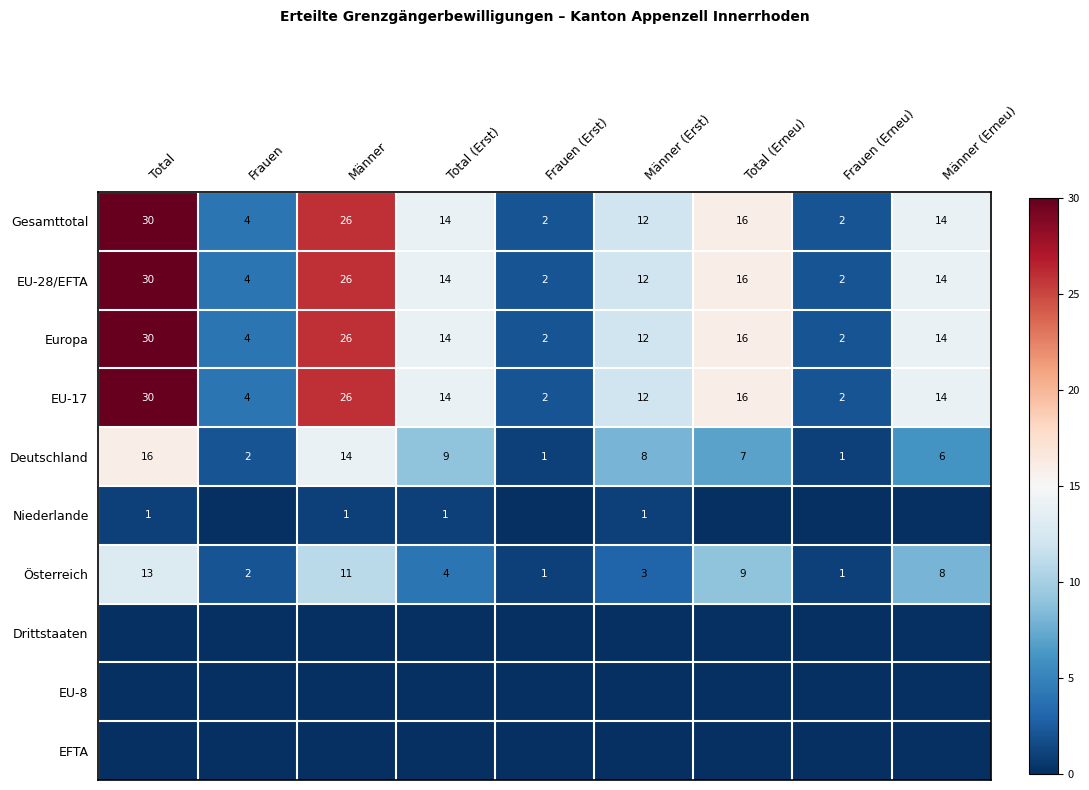

Is it true that Österreich equals 1 at Frauen (Erst)?

True